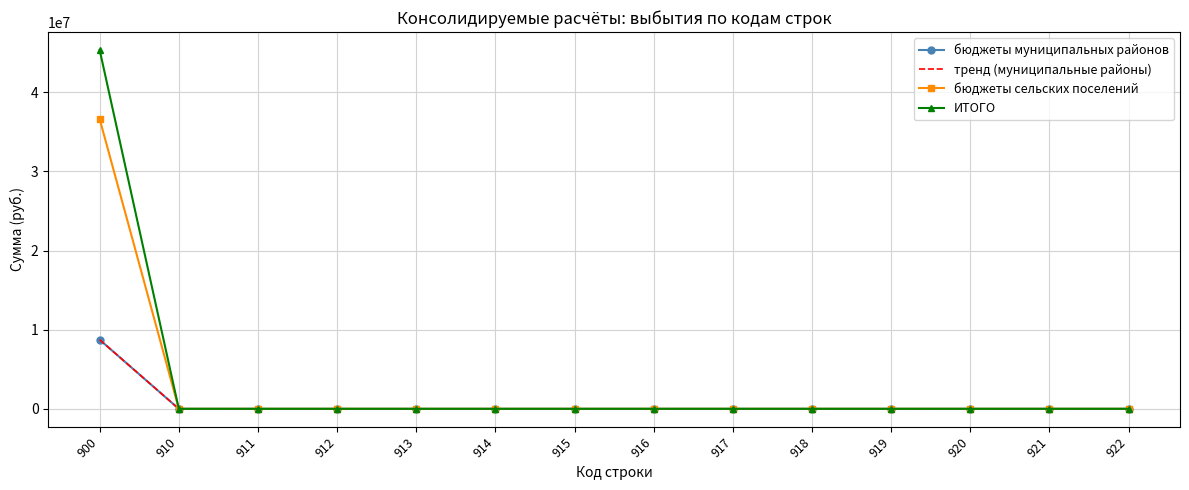

True or false: бюджеты сельских поселений and бюджеты муниципальных районов intersect in this chart.

False